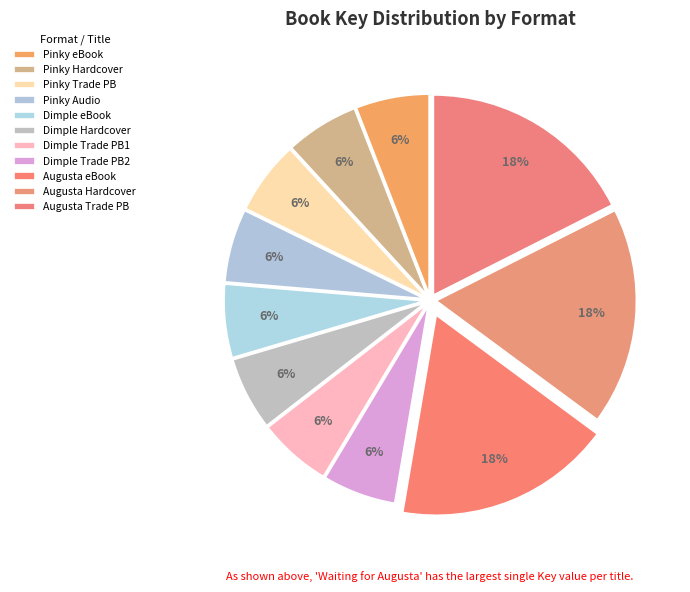

Is there any slice that represents more than half of the pie?

No